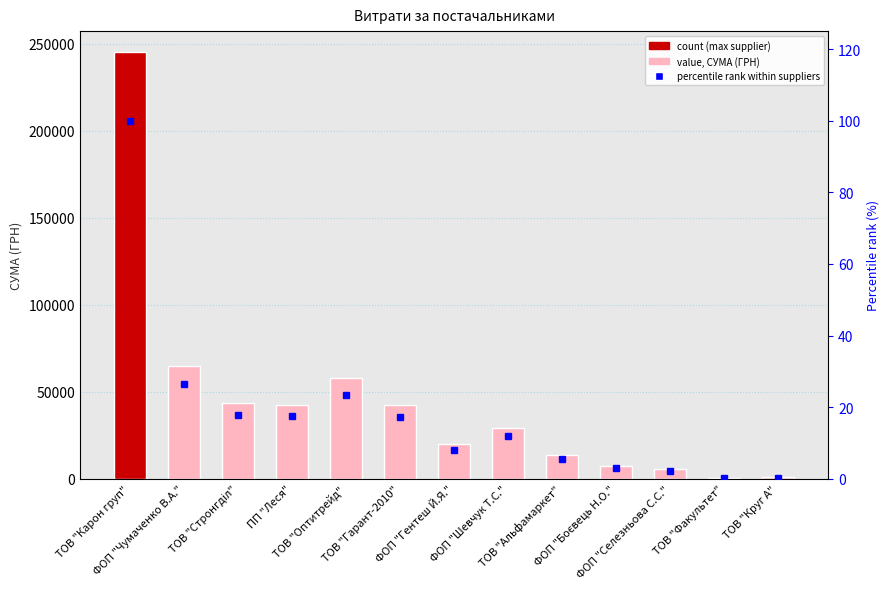

How many groups of bars are there?

13